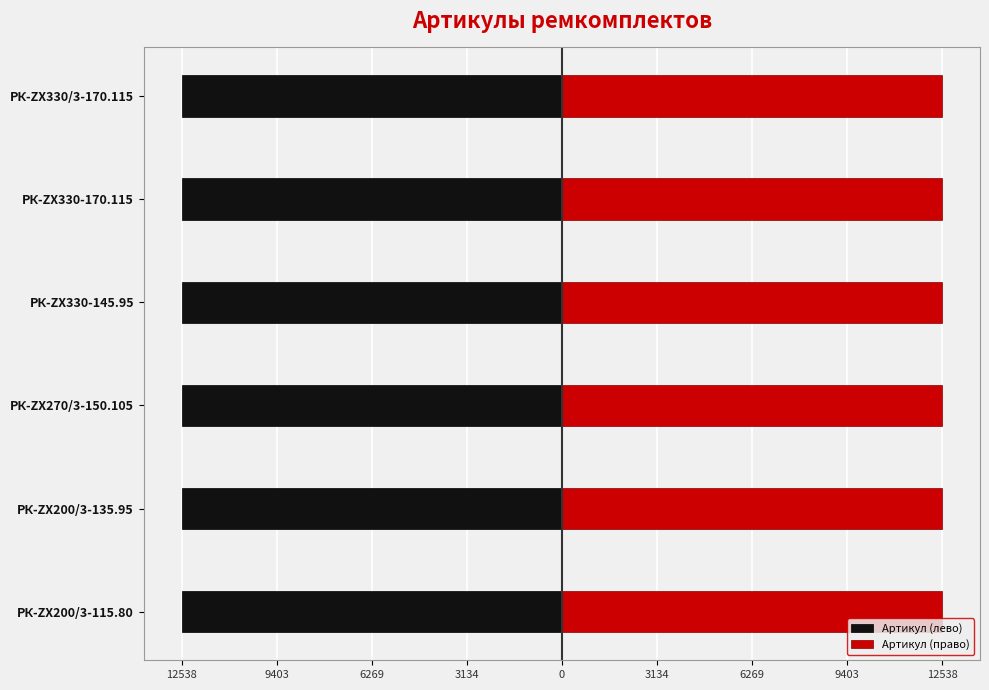

What is the value of the Артикул (право) bar at the 2nd from the left?

12534